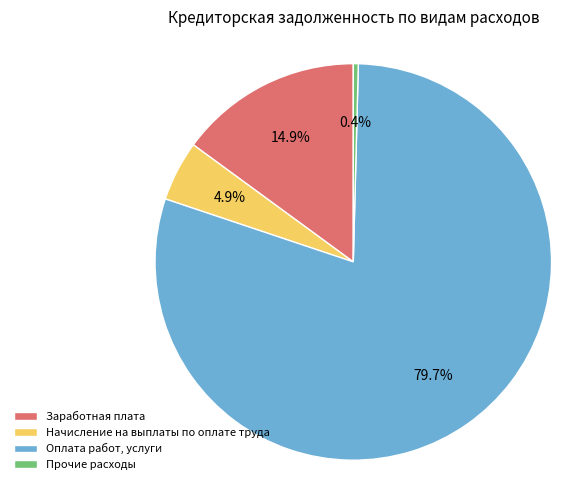

Which slice is the largest?

Оплата работ, услуги